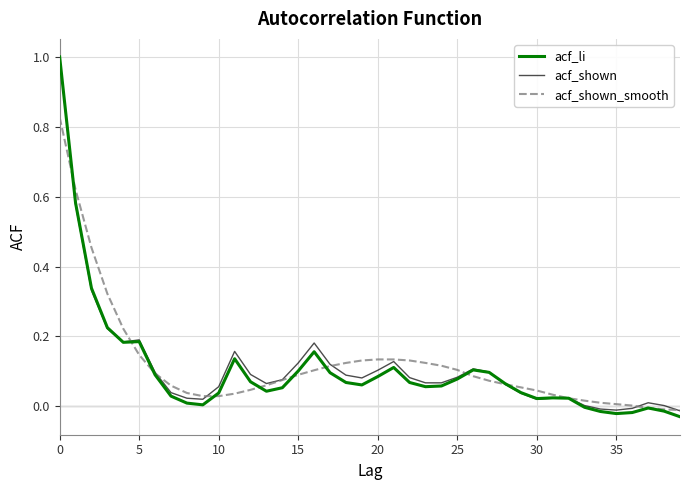

What is the maximum value for acf_li?

1.0